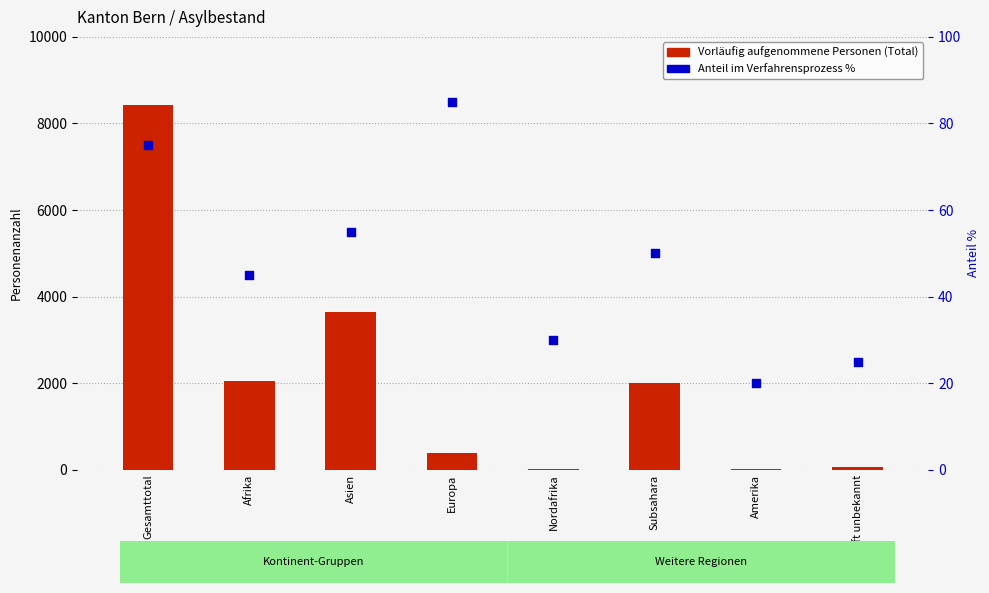

Which series reaches the maximum Y coordinate?

Vorläufig aufgenommene Personen (Total)